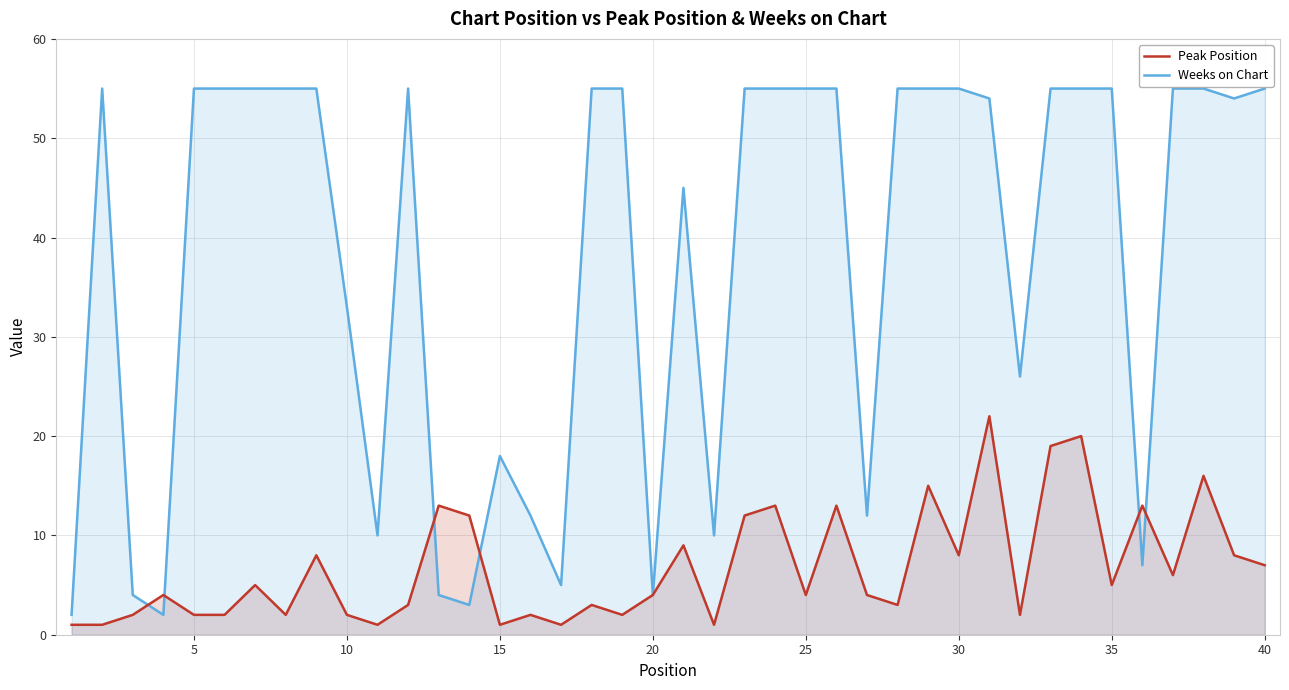

What are all the series names shown in the legend?

Peak Position, Weeks on Chart